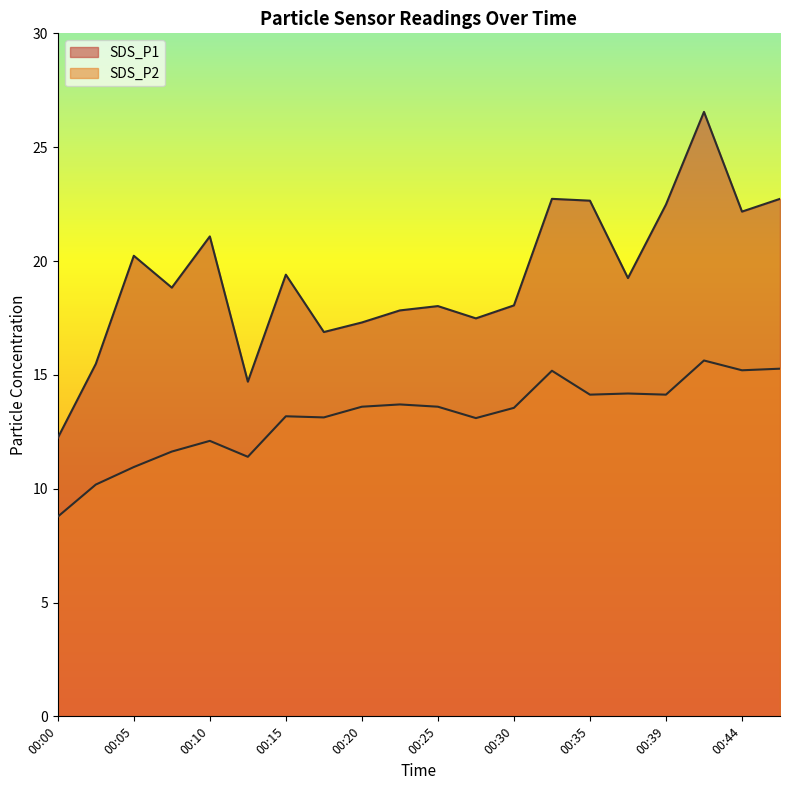

Reading left to right, transcribe all the data shown in this chart.

SDS_P1: 12.2	15.5	20.2	18.8	21.1	14.7	19.4	16.9	17.3	17.8	18.0	17.5	18.1	22.7	22.6	19.2	22.5	26.6	22.2	22.7
SDS_P2: 8.8	10.2	10.9	11.6	12.1	11.4	13.2	13.1	13.6	13.7	13.6	13.1	13.6	15.2	14.1	14.2	14.1	15.6	15.2	15.3